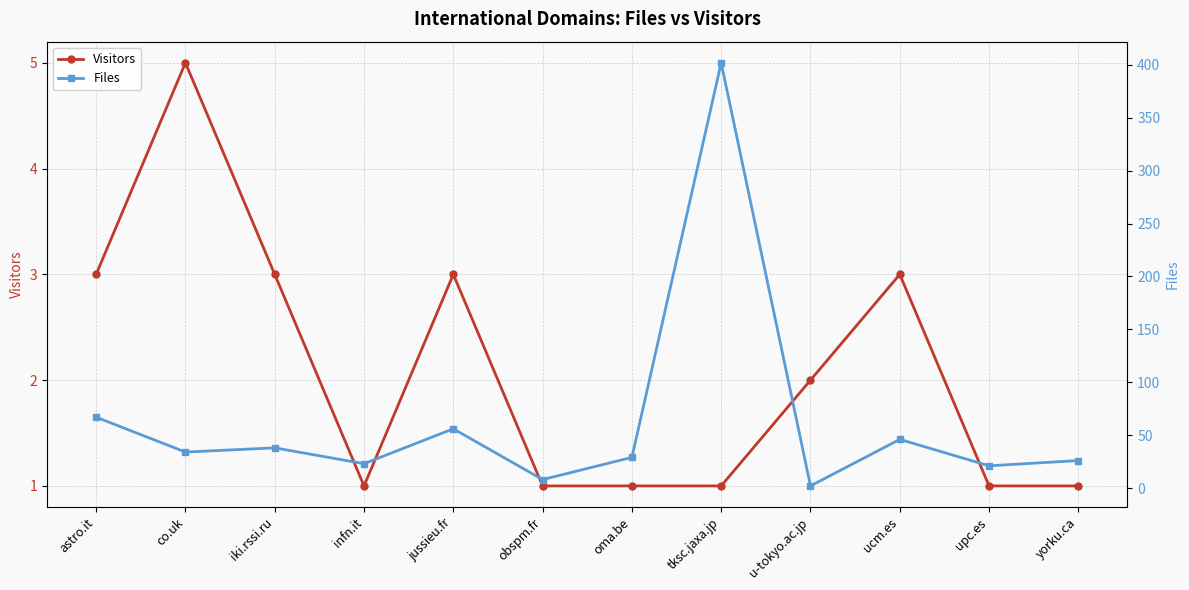

Is the value of Visitors at astro.it greater than the value of Files at u-tokyo.ac.jp?

Yes